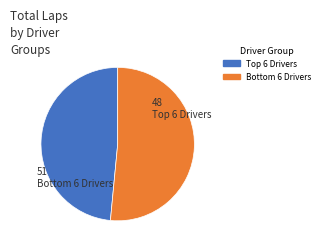

Is there any slice that represents more than half of the pie?

Yes